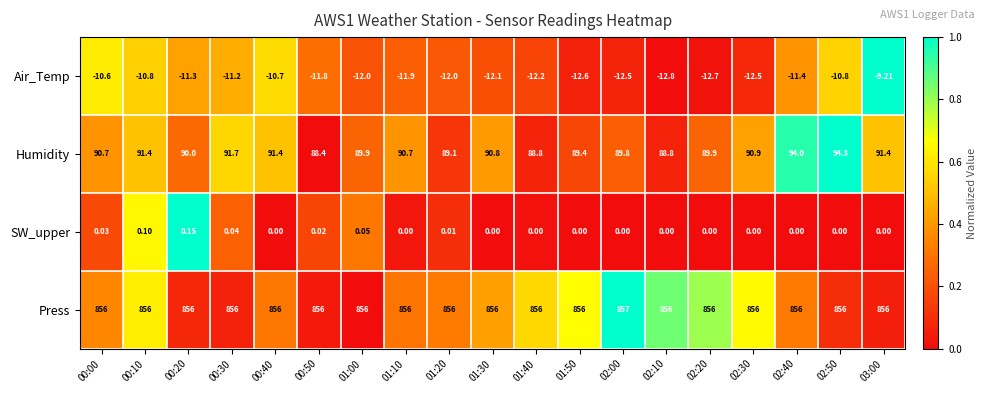

Rank the series by their maximum value, from highest to lowest.

Press, Humidity, SW_upper, Air_Temp